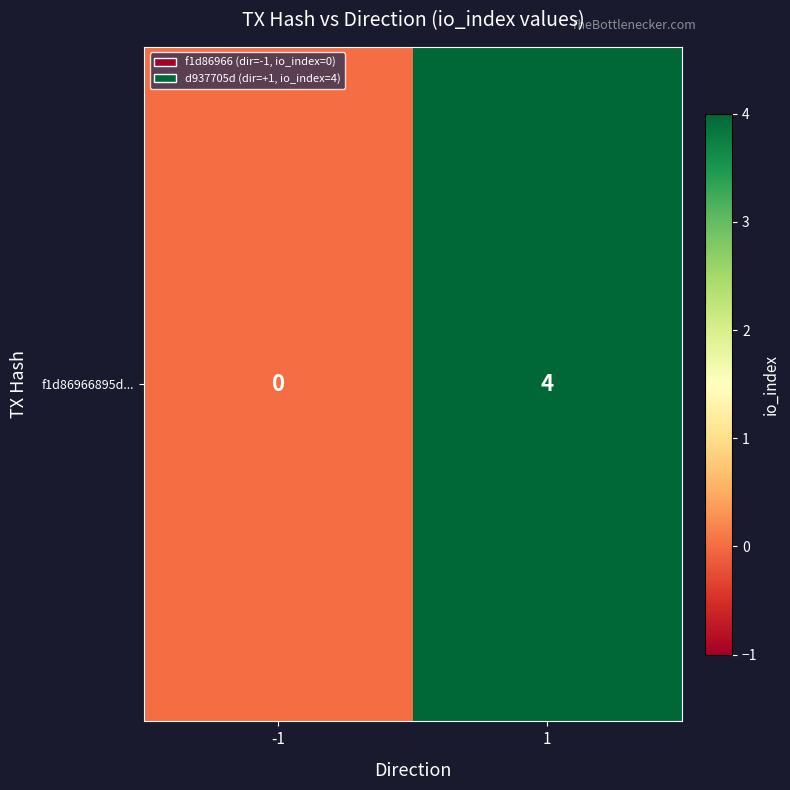

What is the difference between the maximum and minimum values?

4